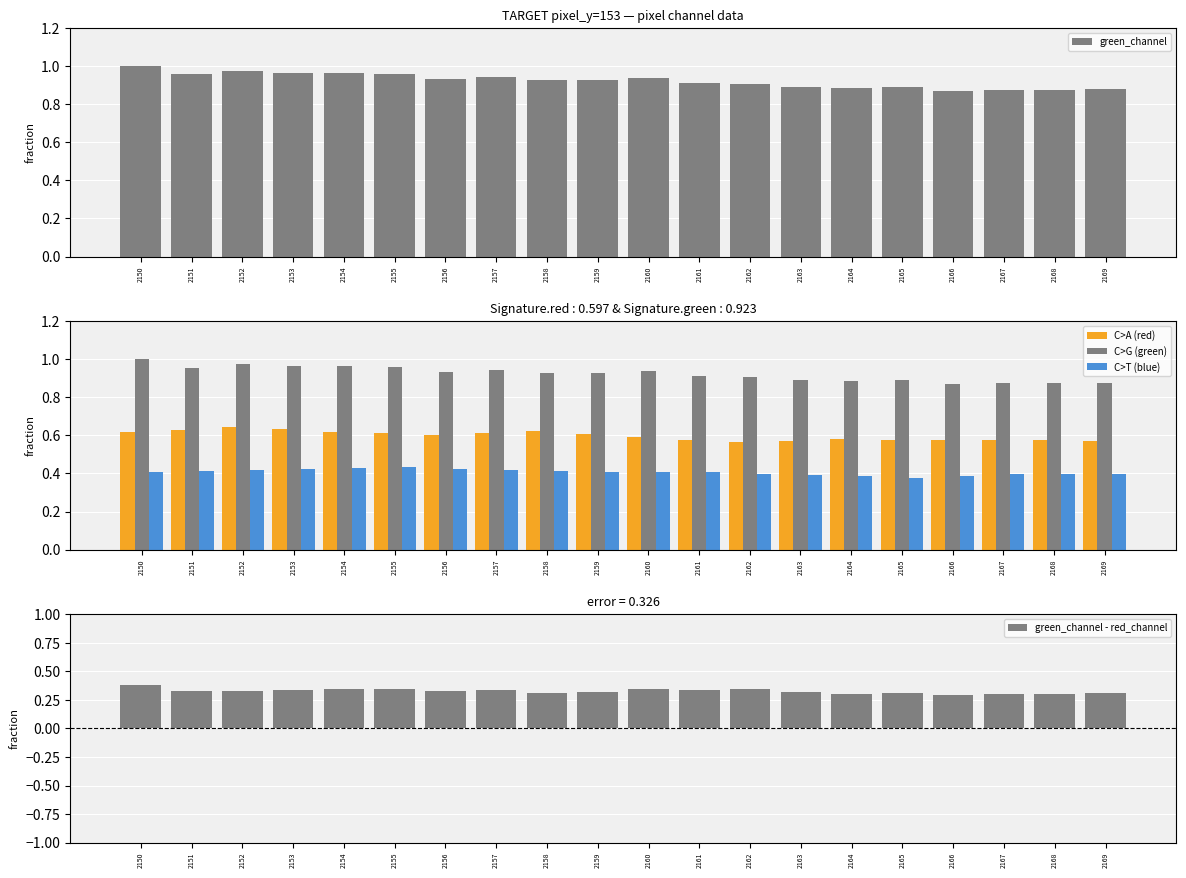

What is the maximum value for red_channel?

0.6